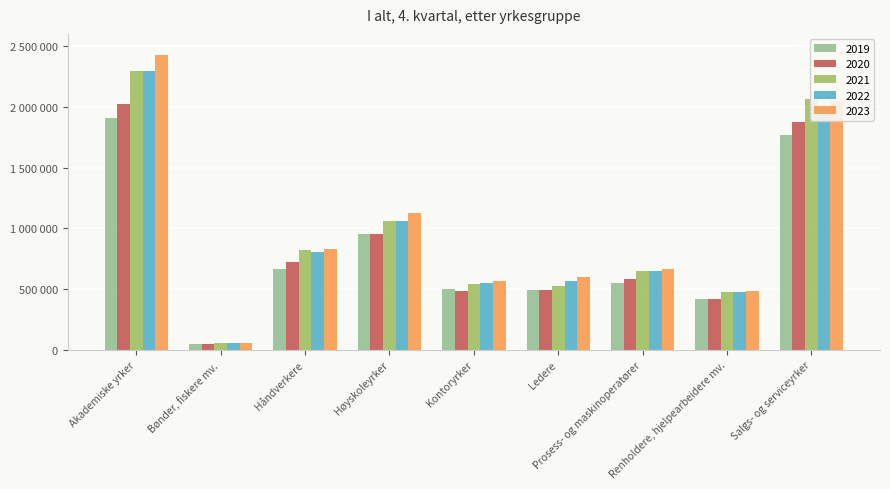

Reading right to left, extract all data points from this chart.

2019: 1766758.3	415425.5	547394.4	490274.4	497587.2	950379.6	665952.1	49979.1	1904832.6
2020: 1877981.4	414943.5	579368.1	489611.6	481502.7	953374.6	723594.3	51353.1	2025631.7
2021: 2064374.5	476624.9	650585.1	526388.3	542500.1	1059600.1	821805.1	58510.4	2298065.0
2022: 1987007.7	474053.7	646983.2	566234.4	550151.8	1063288.2	802591.2	55200.1	2297449.8
2023: 2050615.9	484374.8	662153.2	599223.2	569278.2	1127001.9	831998.7	55118.5	2428401.9